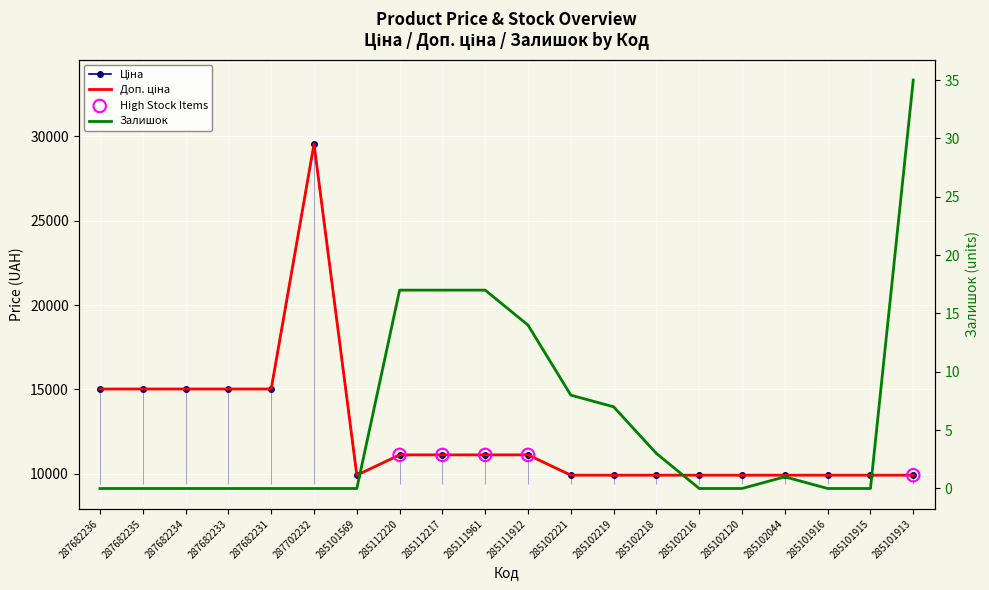

Which series has the largest total across all categories?

Ціна